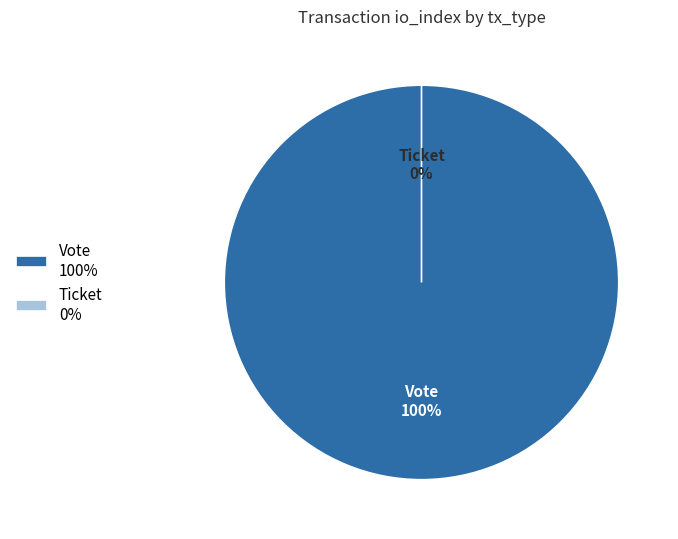

What percentage is NOT represented by Ticket?

100.0%